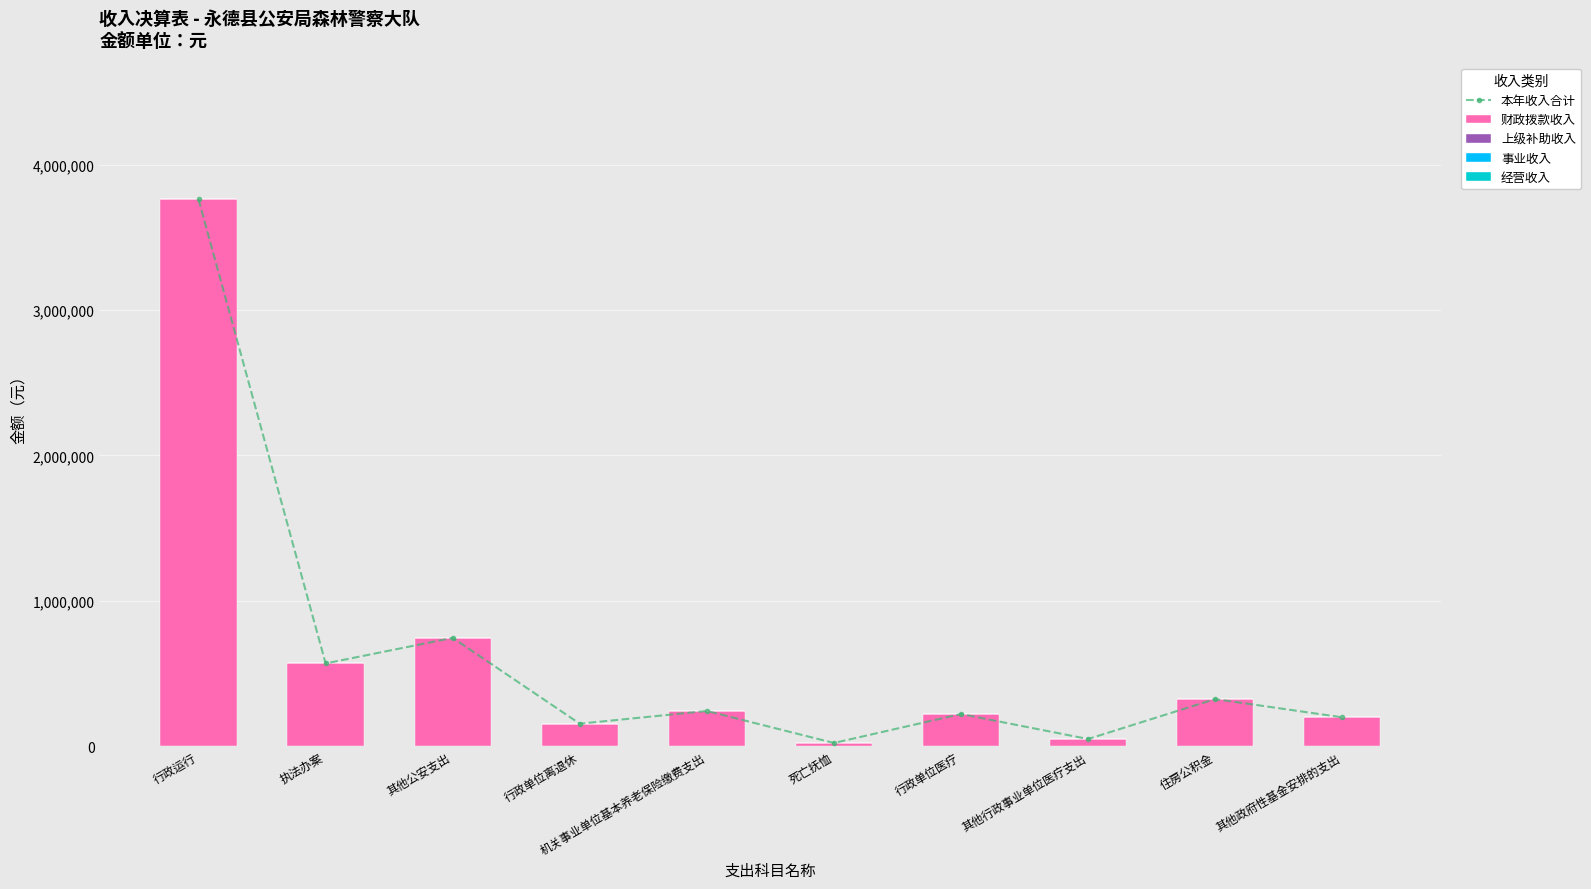

At which label does 财政拨款收入 reach its peak?

行政运行